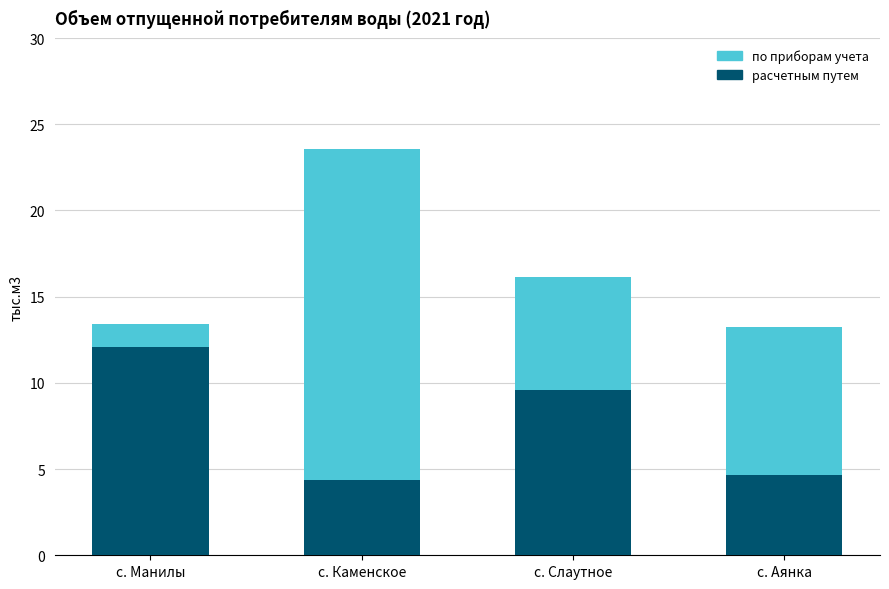

Is it true that расчетным путем equals 4.4 at с. Каменское?

True